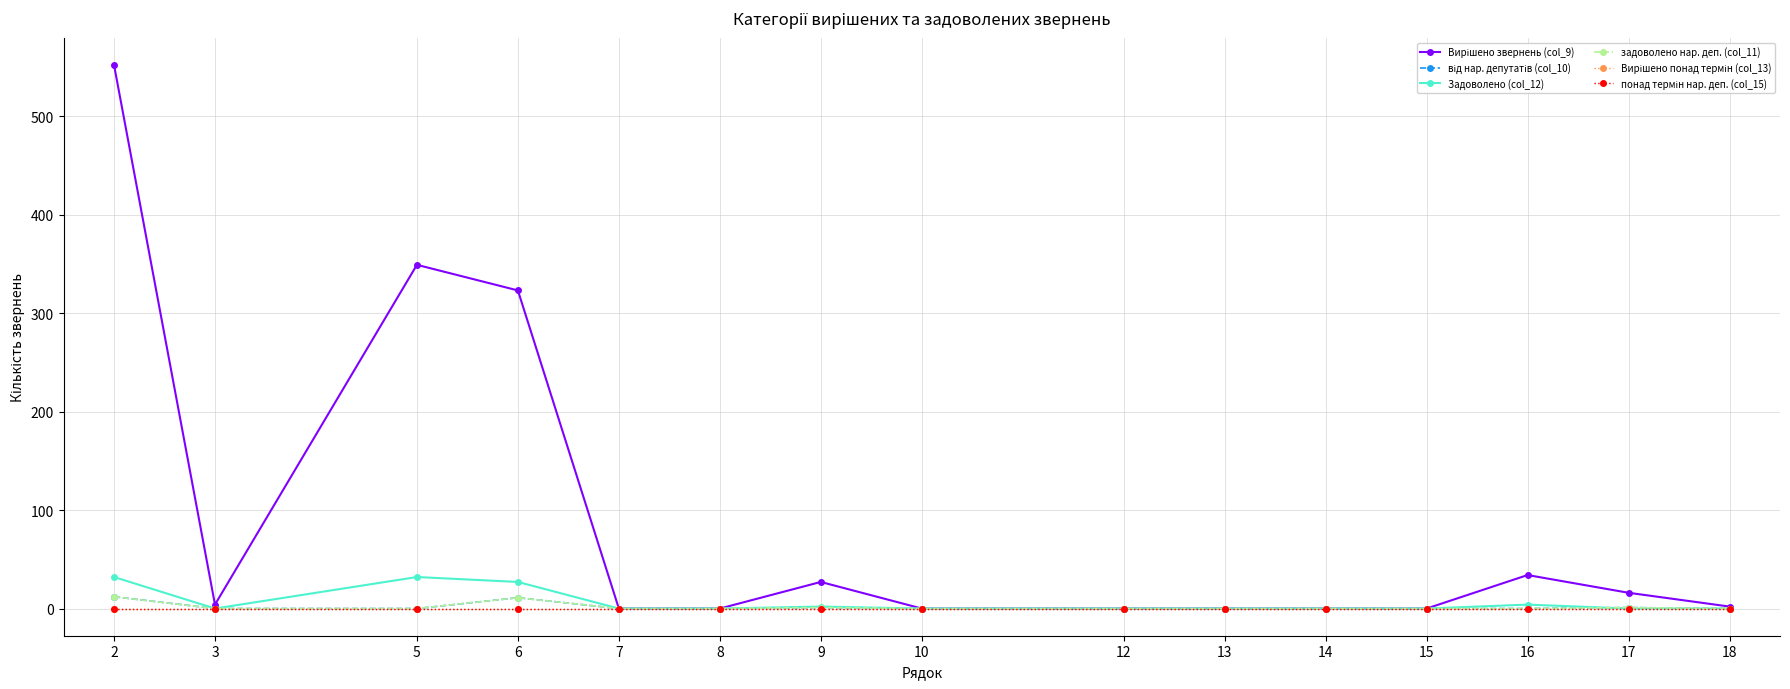

Reading left to right, what are all the values shown in this chart?

Вирішено звернень (col_9): 552	4	349	323	0	0	27	0	0	0	0	0	34	16	2
від нар. депутатів (col_10): 12	0	0	11	0	0	1	0	0	0	0	0	0	1	0
Задоволено (col_12): 32	0	32	27	0	0	2	0	0	0	0	0	4	0	0
задоволено нар. деп. (col_11): 12	0	0	11	0	0	1	0	0	0	0	0	0	1	0
Вирішено понад термін (col_13): 0	0	0	0	0	0	0	0	0	0	0	0	0	0	0
понад термін нар. деп. (col_15): 0	0	0	0	0	0	0	0	0	0	0	0	0	0	0